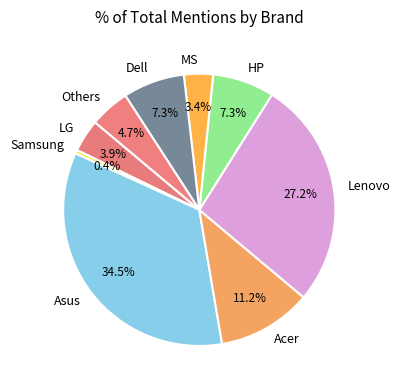

Does any single category account for the majority?

No